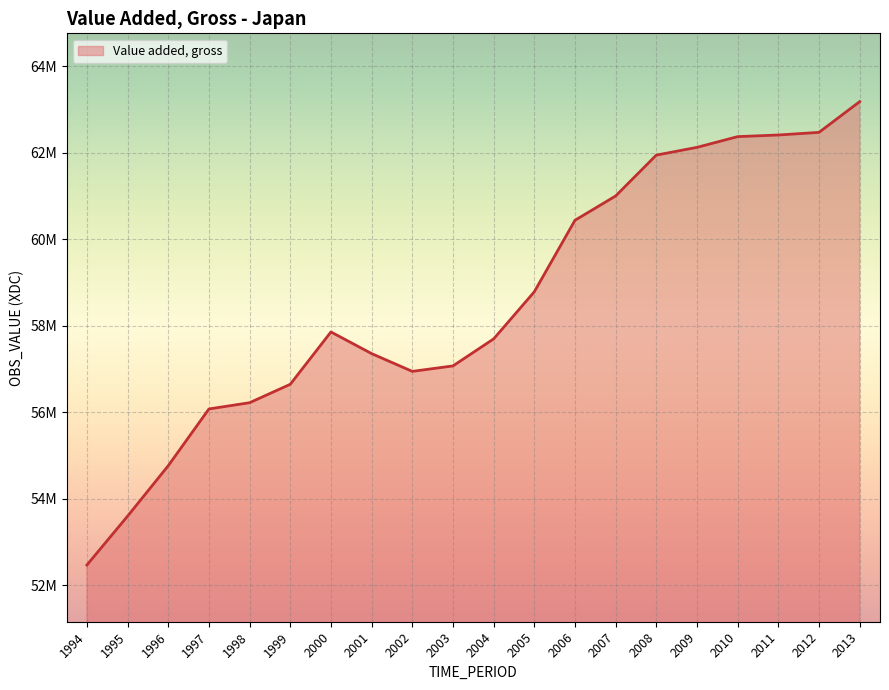

Is this an area chart (filled region under the line)?

Yes